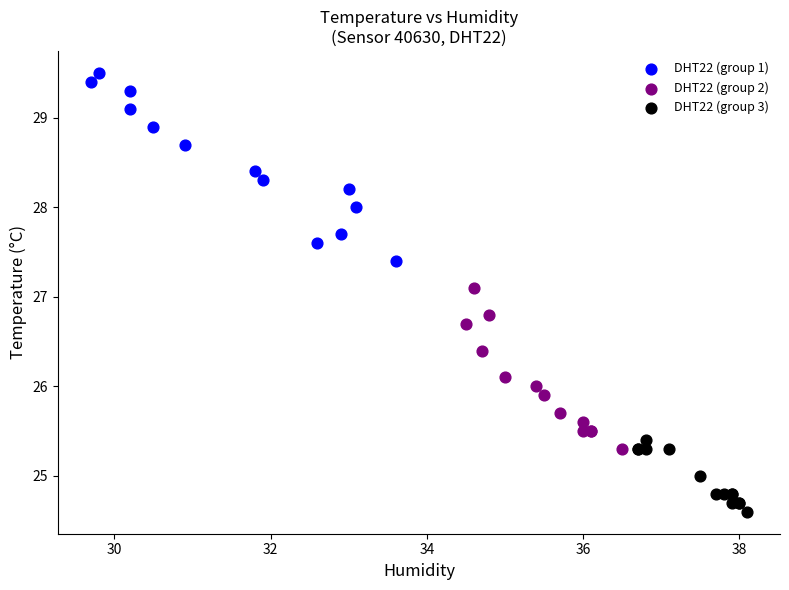

Which series has the largest Y range (max minus min)?

DHT22 (group 1)